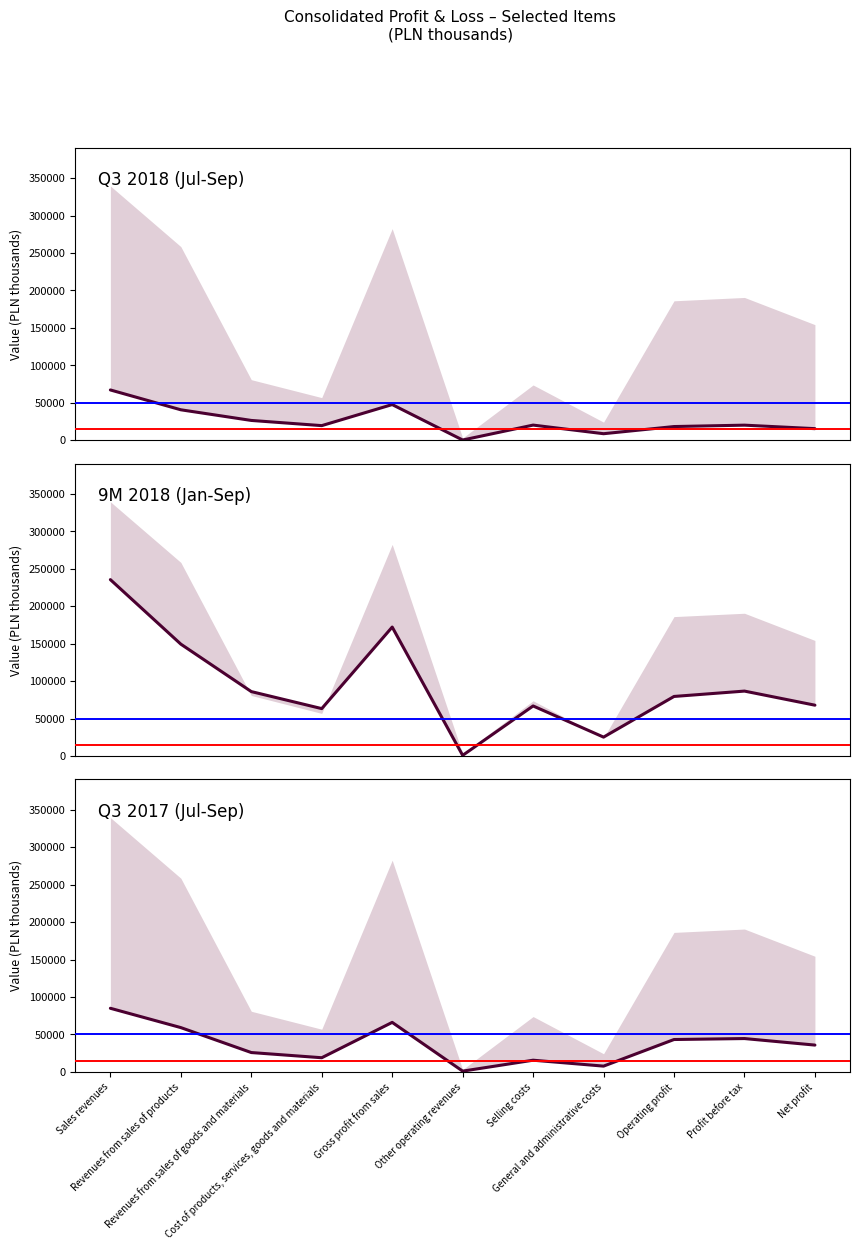

The 01.07.2017-30.09.2017 series shows 18833 at Cost of products, services, goods and materials. True or false?

True